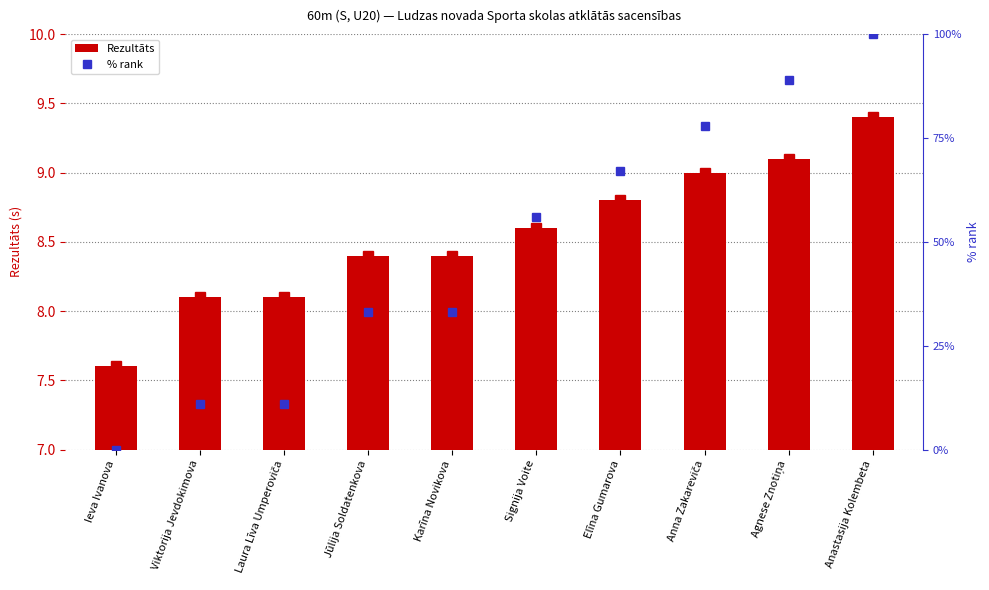

How many data points in % rank are less than 56?

5